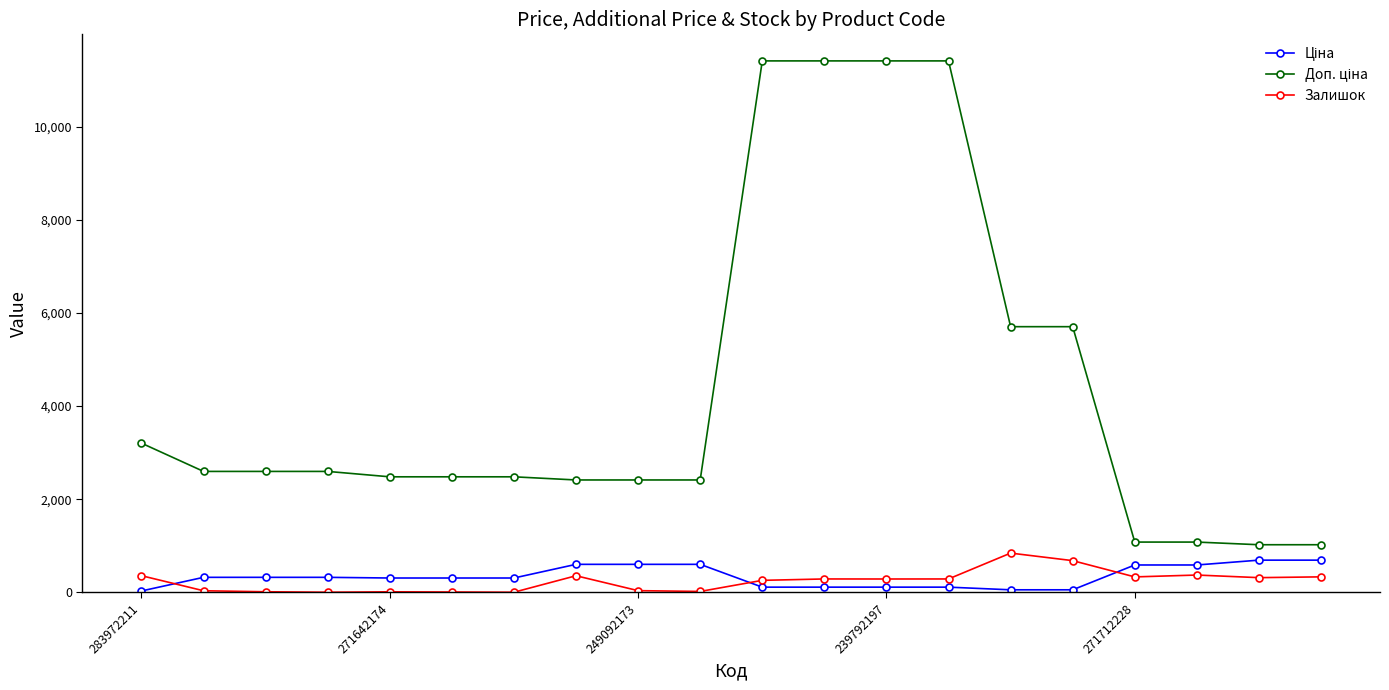

What is the difference between the second highest and second lowest values in the Залишок series?

678.0